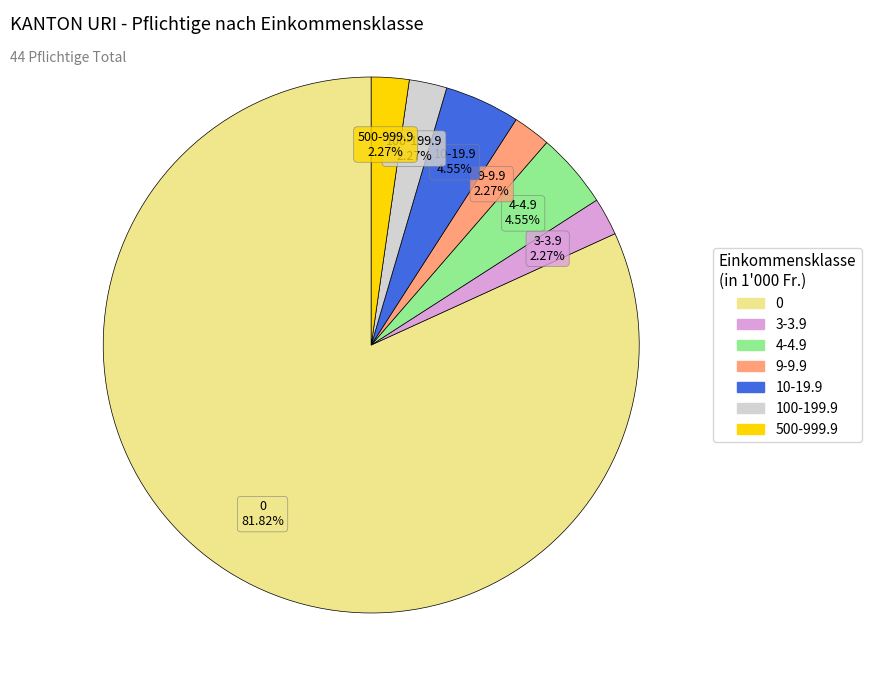

Do 9-9.9 and 10-19.9 together represent more than half of the pie?

No